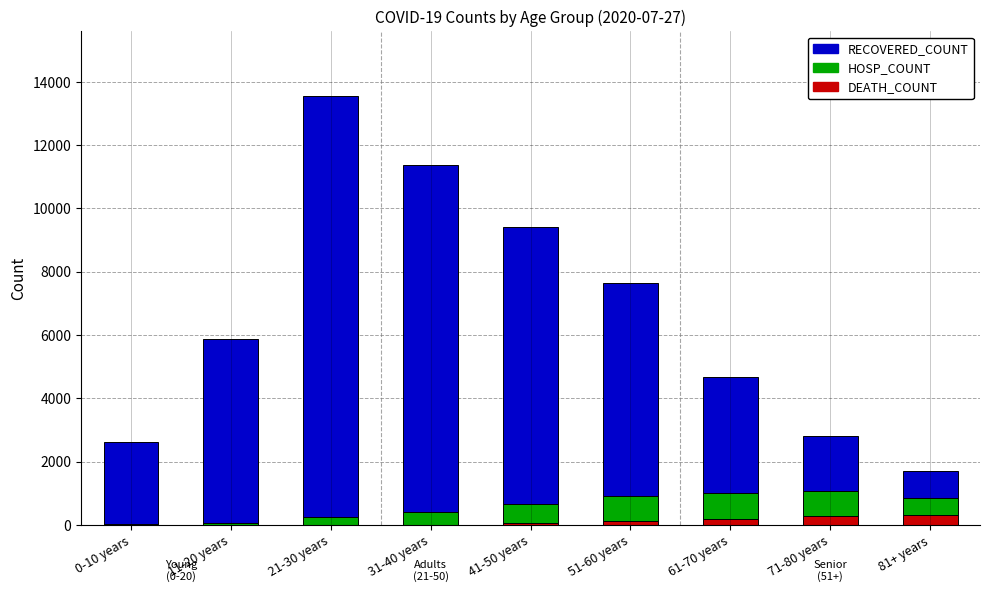

At which category is the sum across all series the highest?

21-30 years